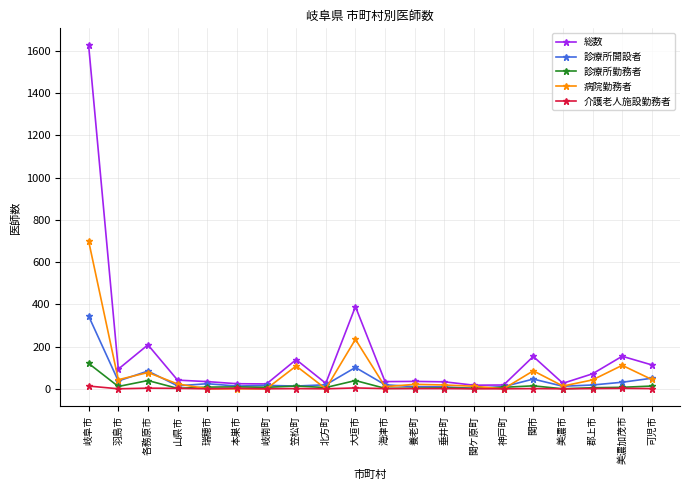

How many series are shown in this chart?

5